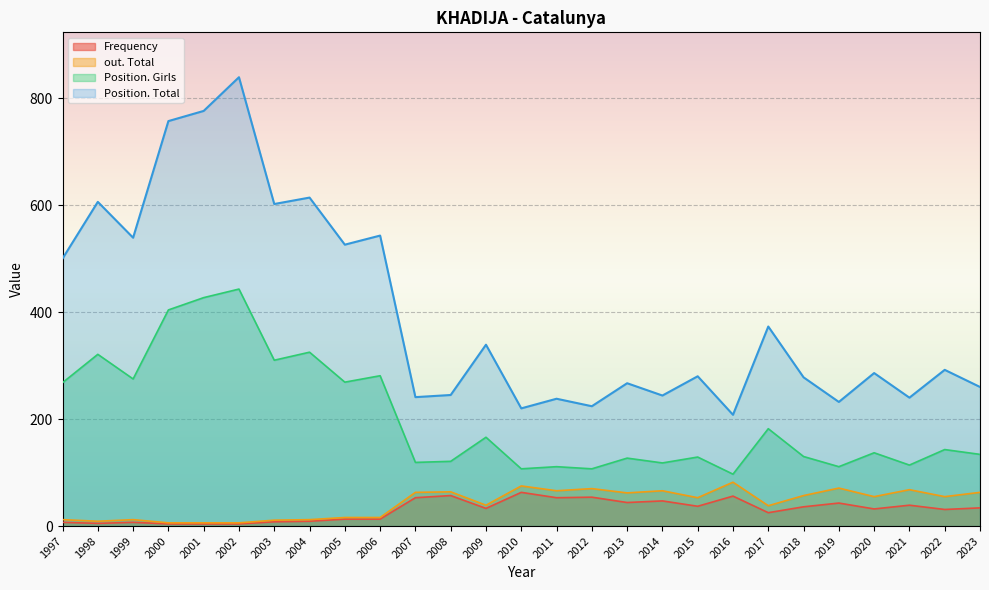

Is the value of out. Total at 2018 greater than the value of Position. Total at 2008?

No